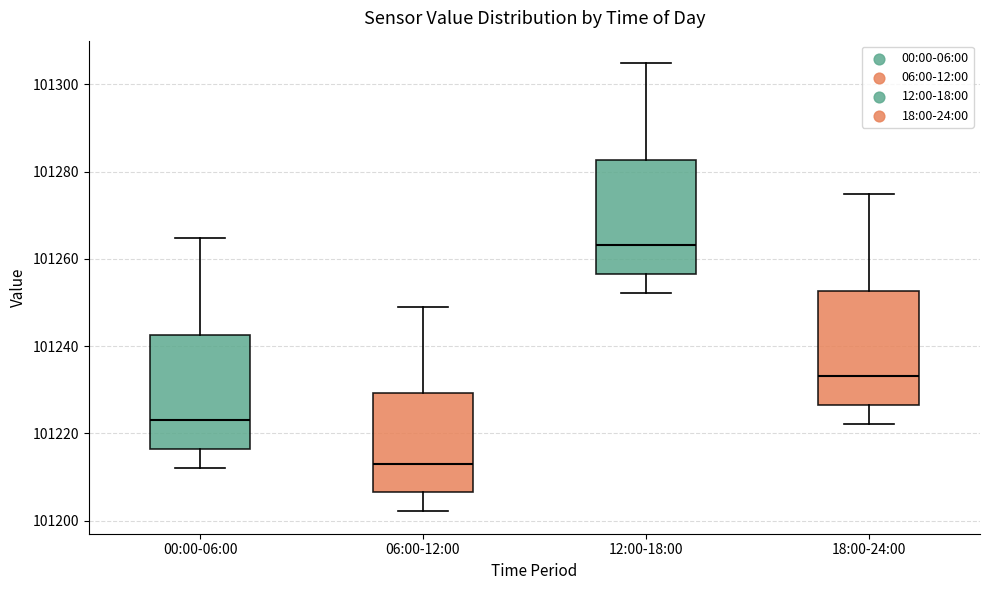

Reading left to right, transcribe this box plot: for each box, give where its median line is, the range the box spans, and where its two whiskers end, as read against the y-axis. The values are not printed on the chart, so give them approximately, as read against the axis.

00:00-06:00: median 101224, box 101216 to 101242, whiskers 101212 to 101264
06:00-12:00: median 101214, box 101206 to 101230, whiskers 101202 to 101248
12:00-18:00: median 101264, box 101256 to 101282, whiskers 101252 to 101304
18:00-24:00: median 101234, box 101226 to 101252, whiskers 101222 to 101274